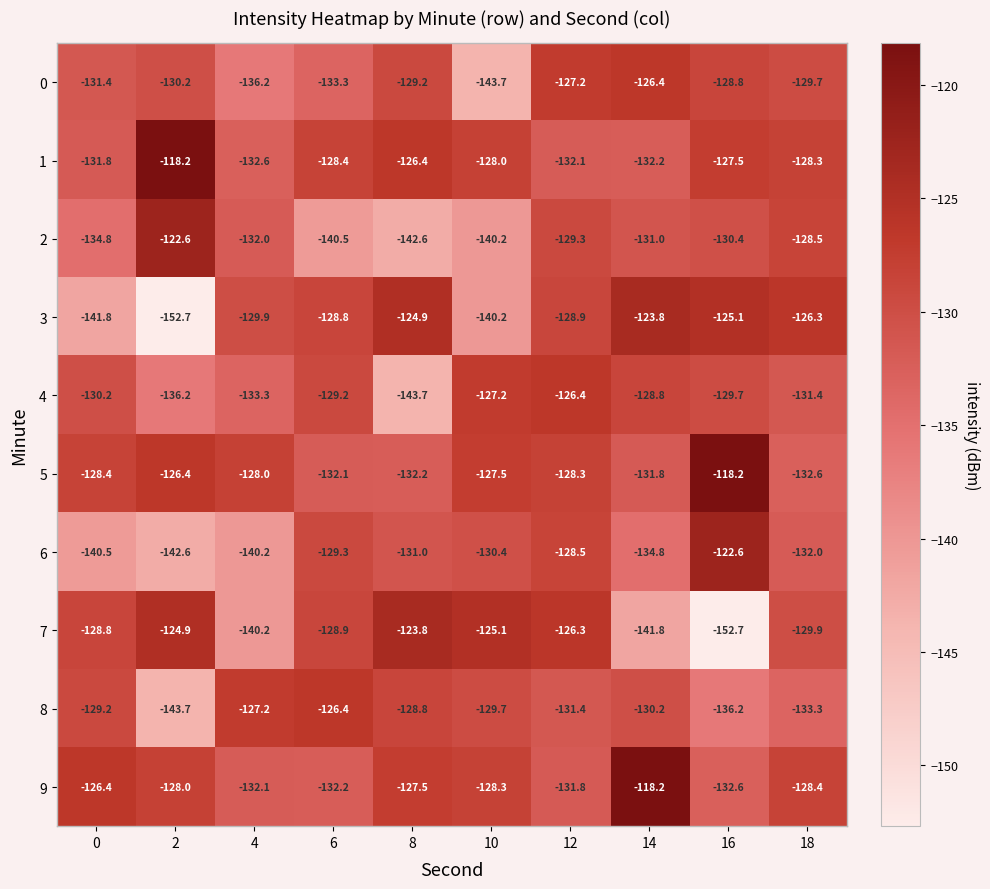

Which series changed the most between 2 and 4?

3